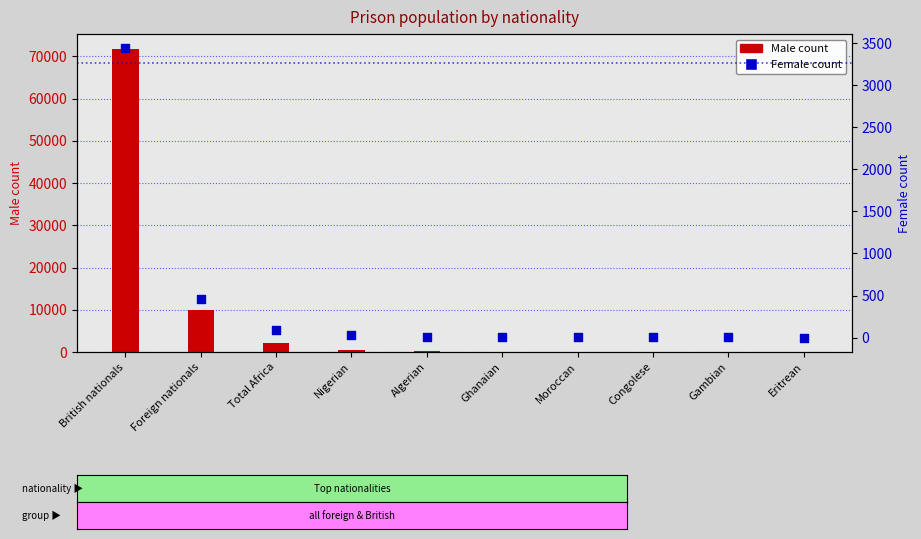

What are all the series names shown in the legend?

Male, Female